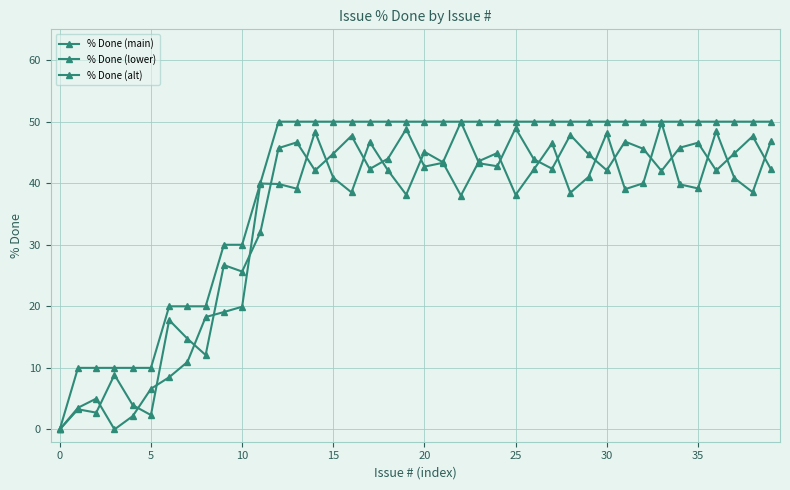

How many categories are shown in the chart?

40